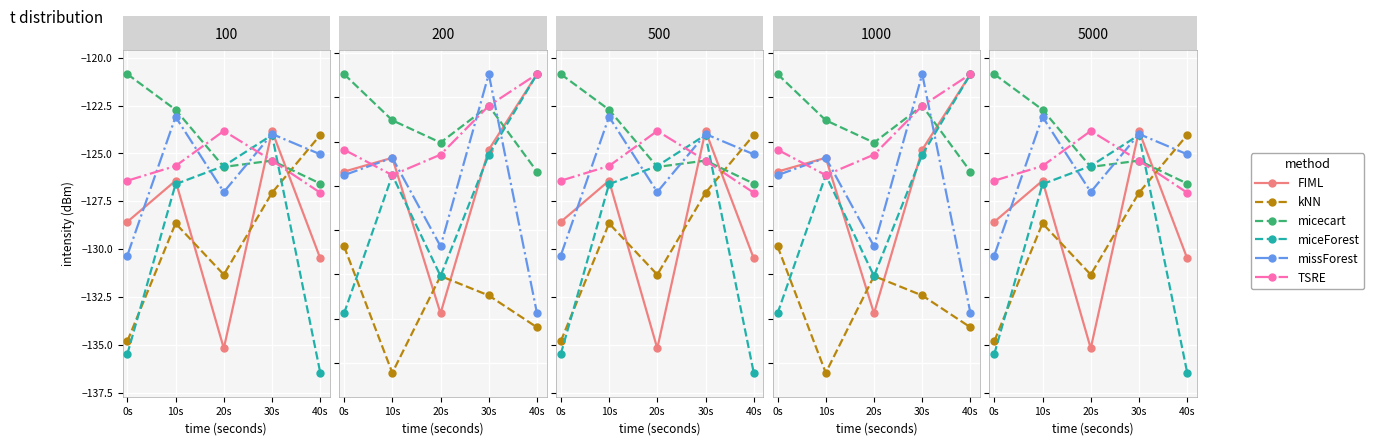

True or false: kNN and missForest intersect in this chart.

True